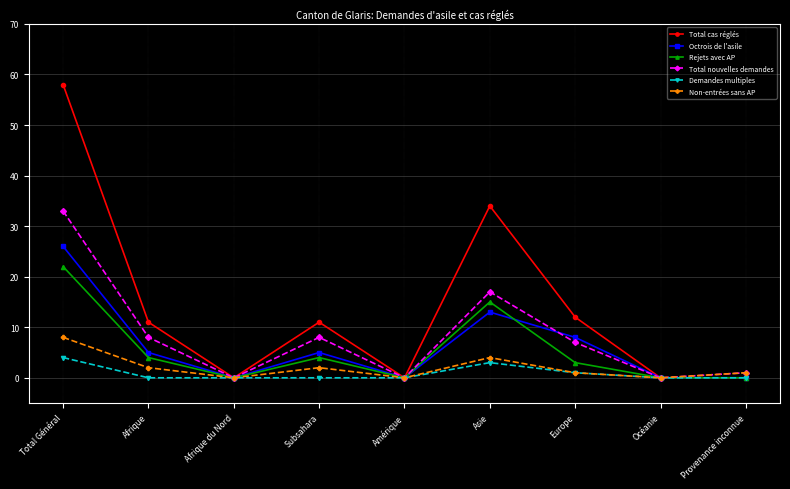

True or false: Total nouvelles demandes has more than 0 points higher than both neighbors.

True